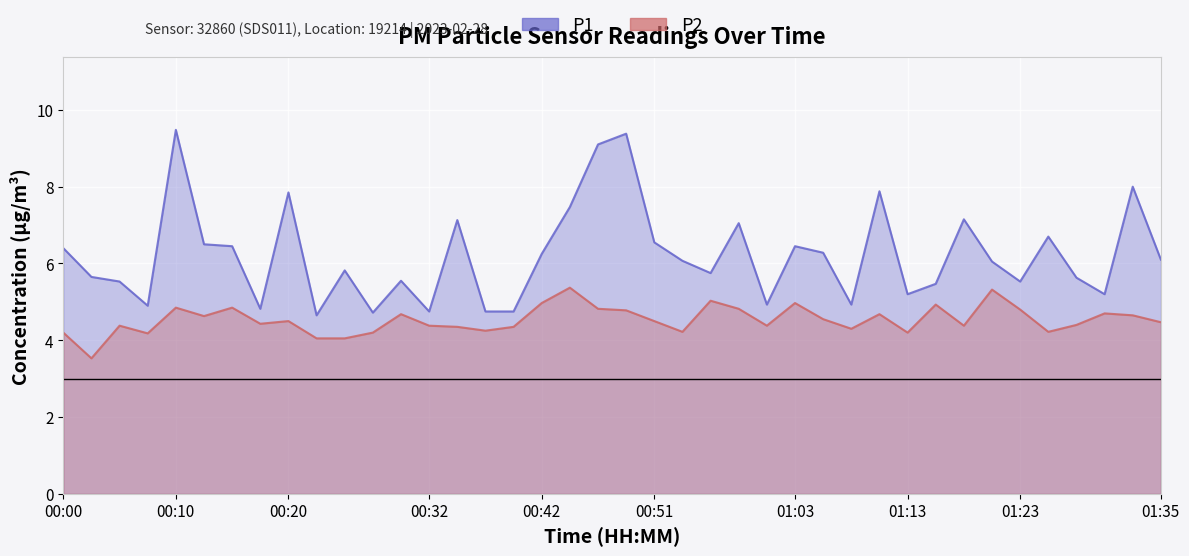

Where is P1 nearest to the value 7?

00:59